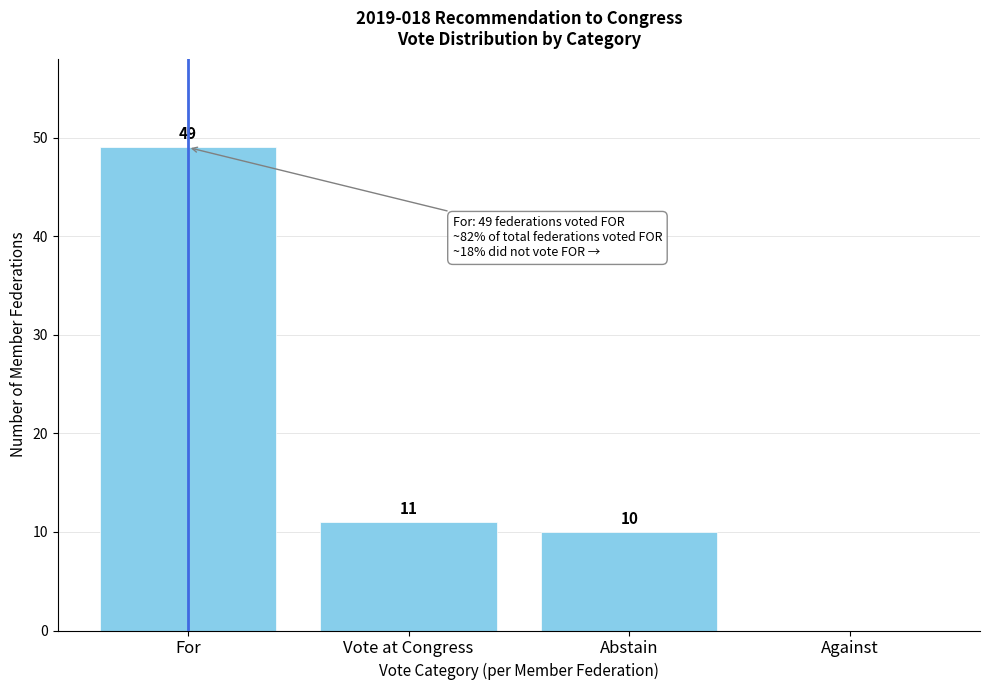

Reading left to right, transcribe all the data shown in this chart.

For=49	Vote at Congress=11	Abstain=10	Against=0